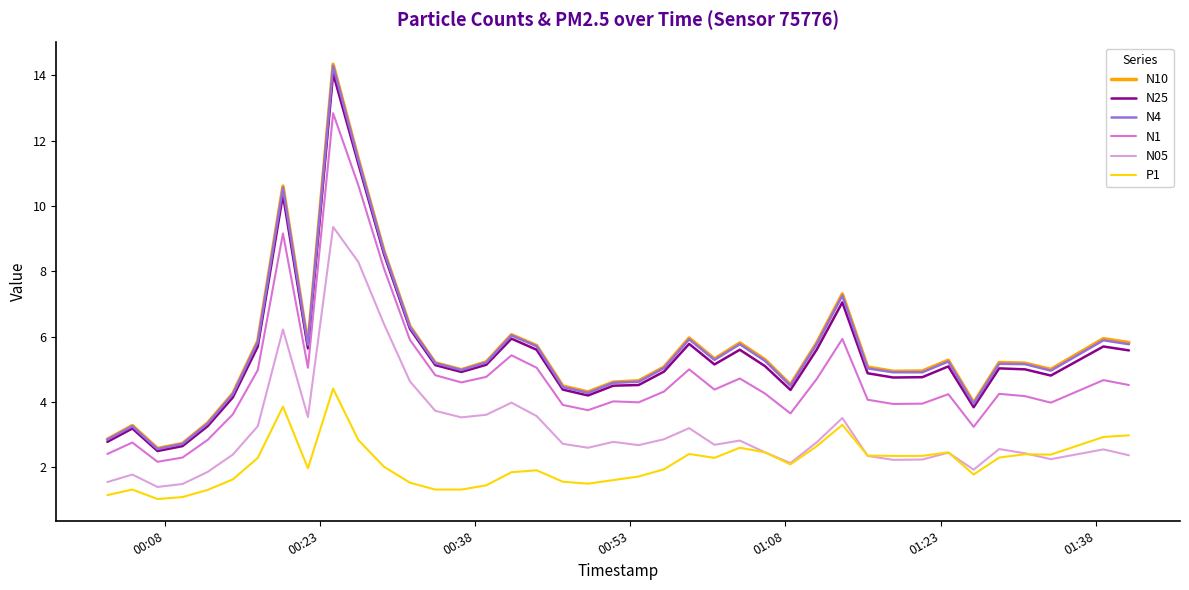

True or false: N1 and N25 cross at least once.

False